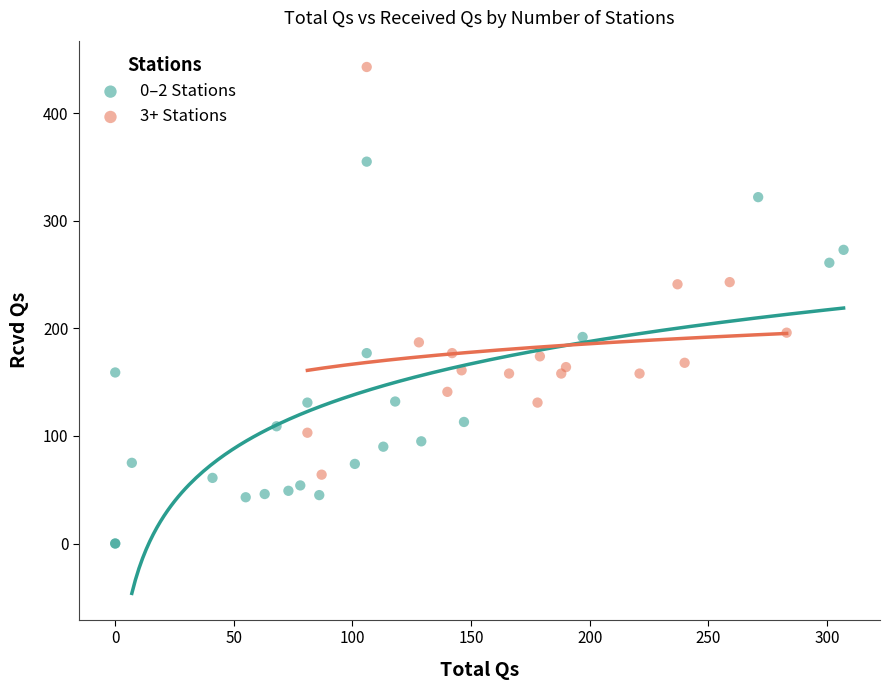

Which series reaches the minimum Y coordinate?

0–2 Stations